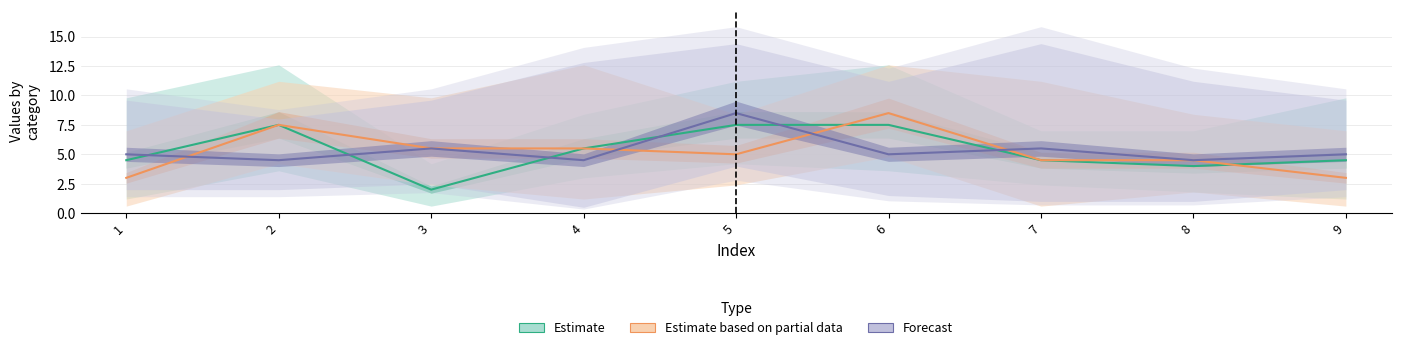

Is the value of Forecast at 8 greater than the value of Estimate at 4?

No